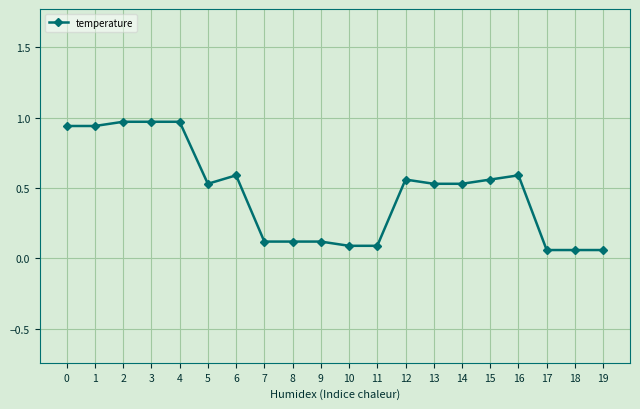

How many categories are shown in the chart?

20